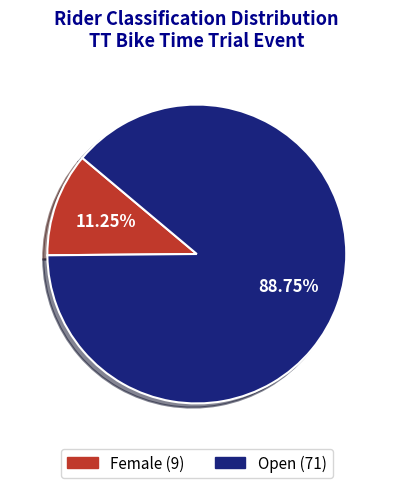

Rank the categories by value from lowest to highest.

Female, Open